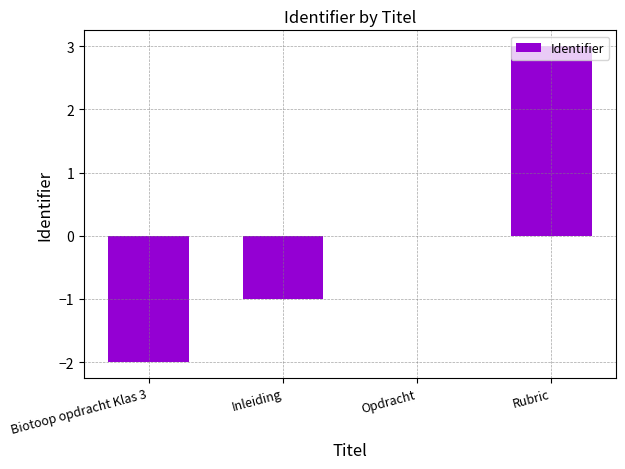

What is the maximum value shown in the chart?

3